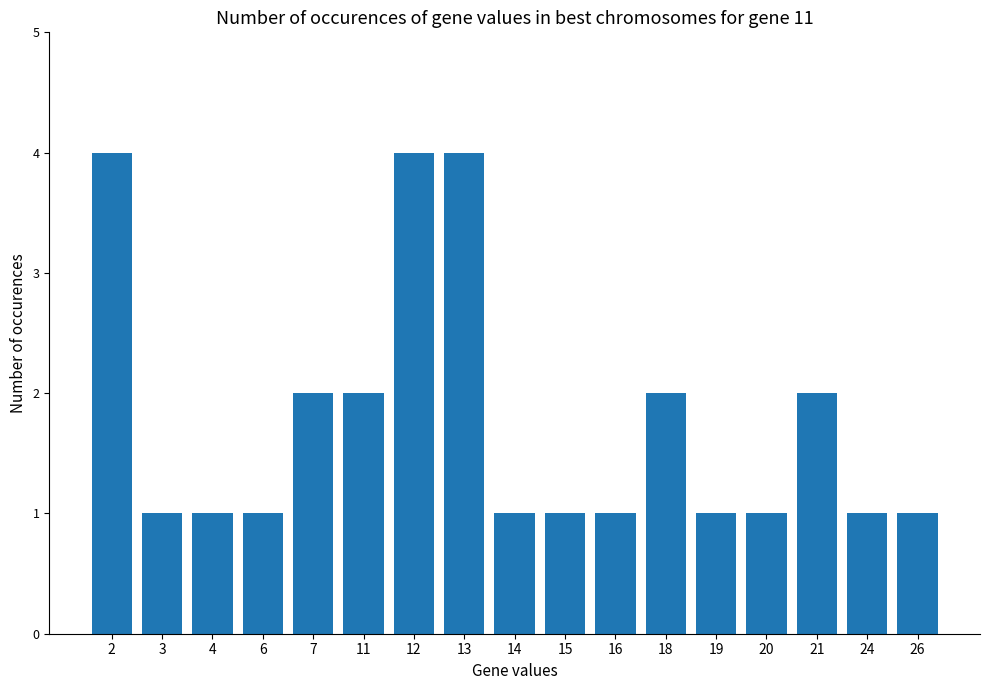

How many categories are shown in the chart?

17